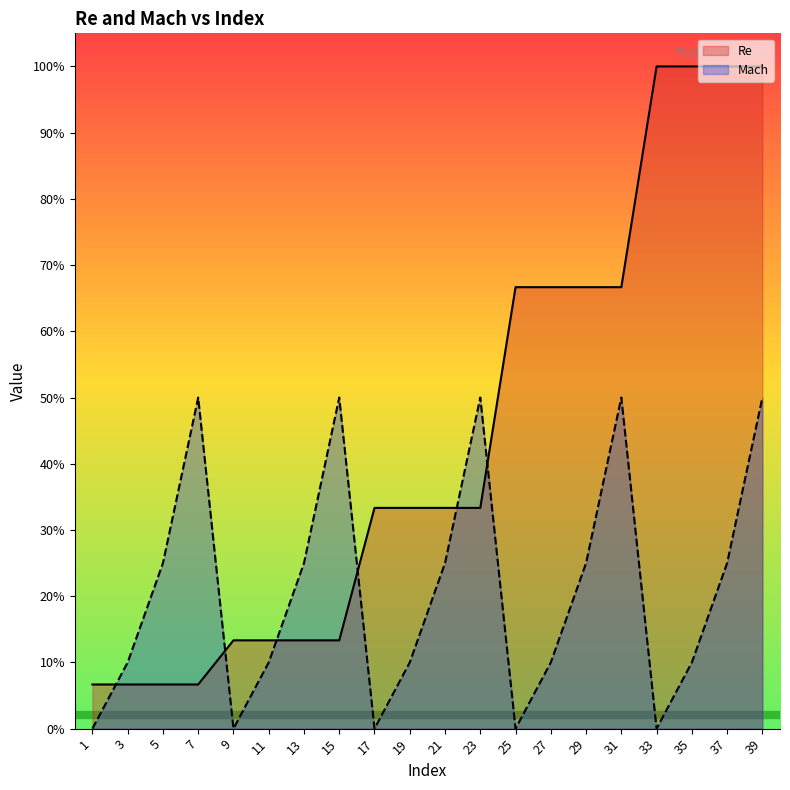

Is it true that Mach equals 0.2 at 33?

False